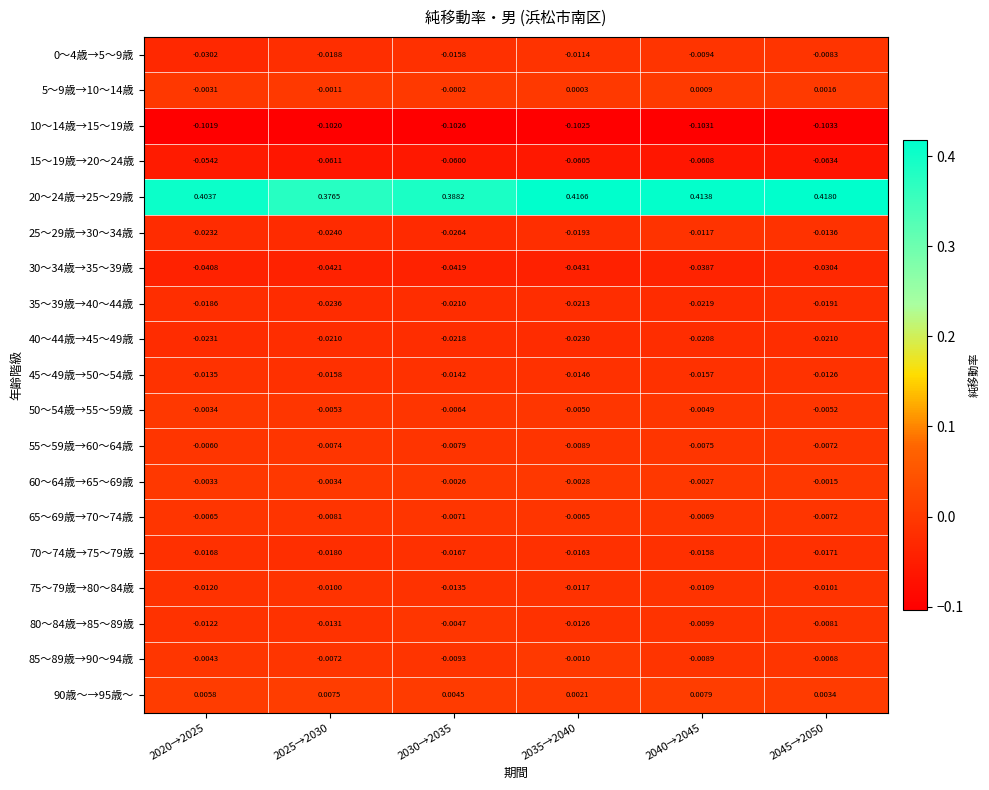

At which category is the sum across all series the highest?

2045→2050